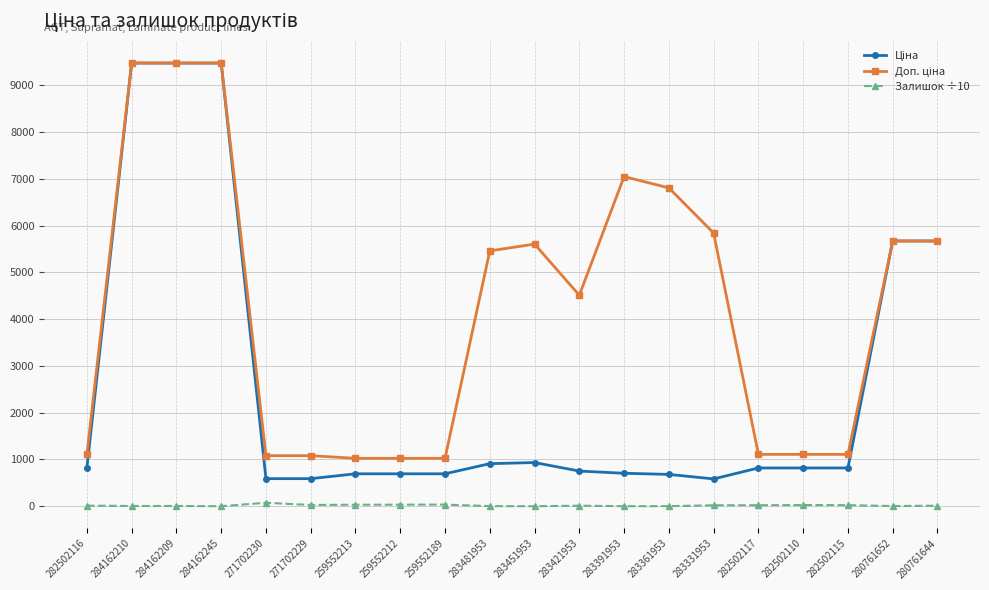

How many lines are shown in the chart?

3